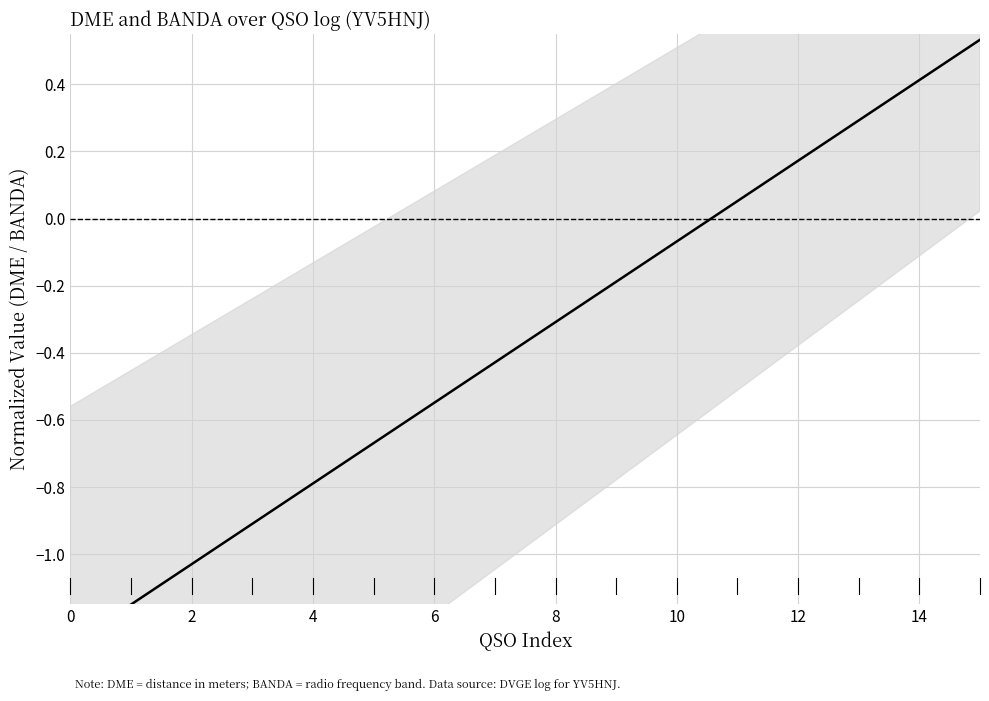

Does the chart have visible grid lines?

Yes